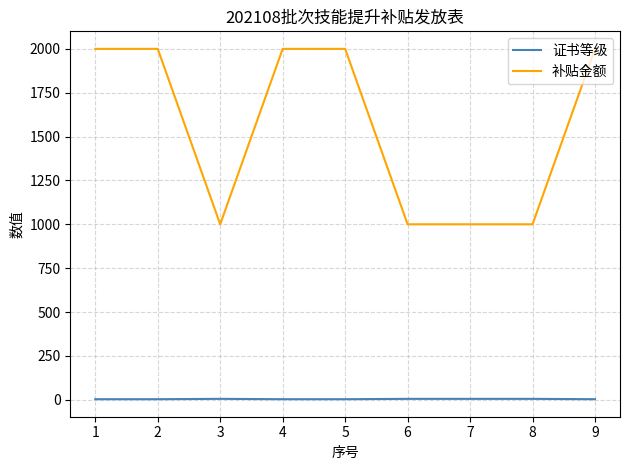

At 8, list the series in order from largest to smallest.

补贴金额, 证书等级